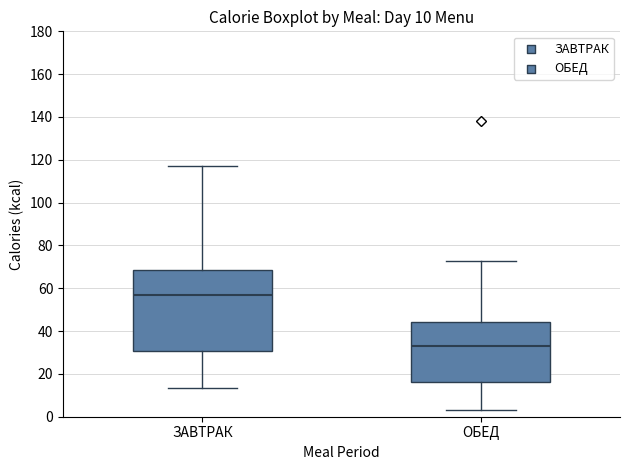

Which box is the tallest, from its lower edge to its upper edge?

ЗАВТРАК